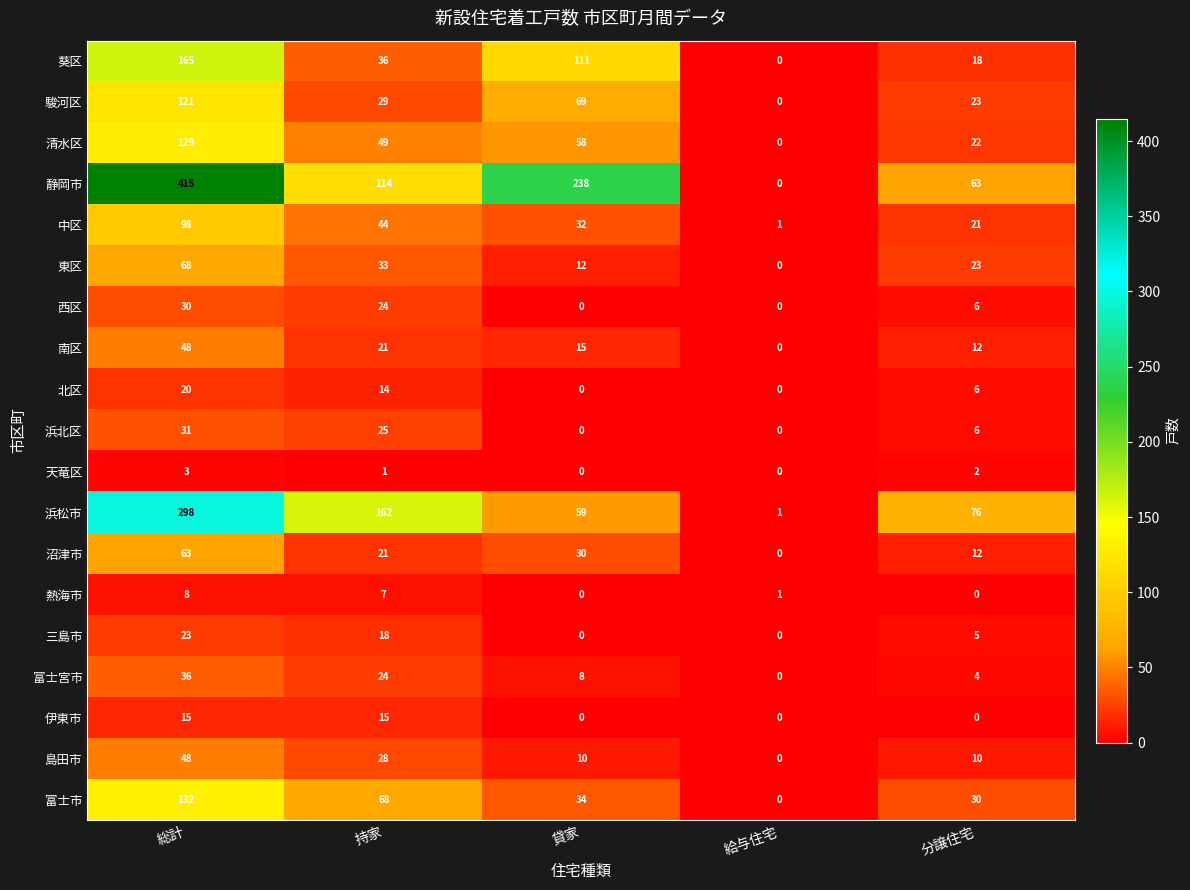

Is it true that 葵区 equals 63 at 持家?

False